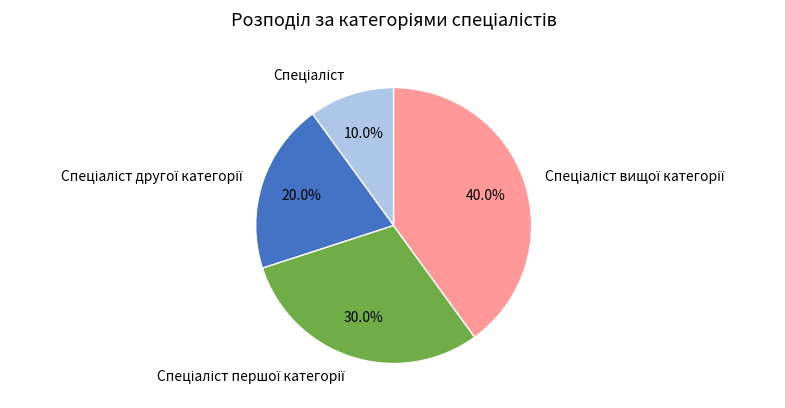

Is there a majority slice in this chart?

No